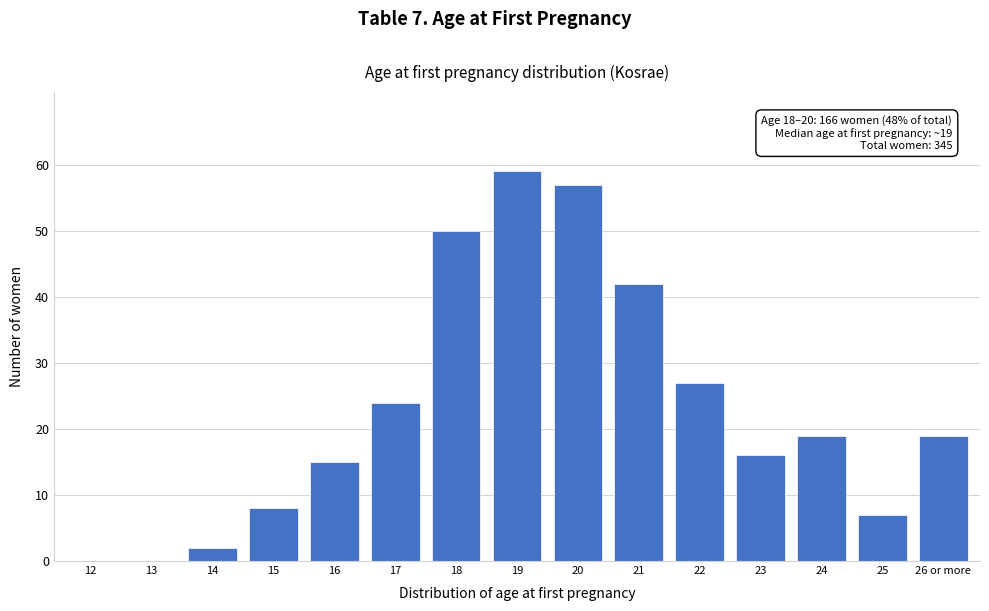

Reading left to right, what are all the values shown in this chart?

12=0	13=0	14=2	15=8	16=15	17=24	18=50	19=59	20=57	21=42	22=27	23=16	24=19	25=7	26 or more=19